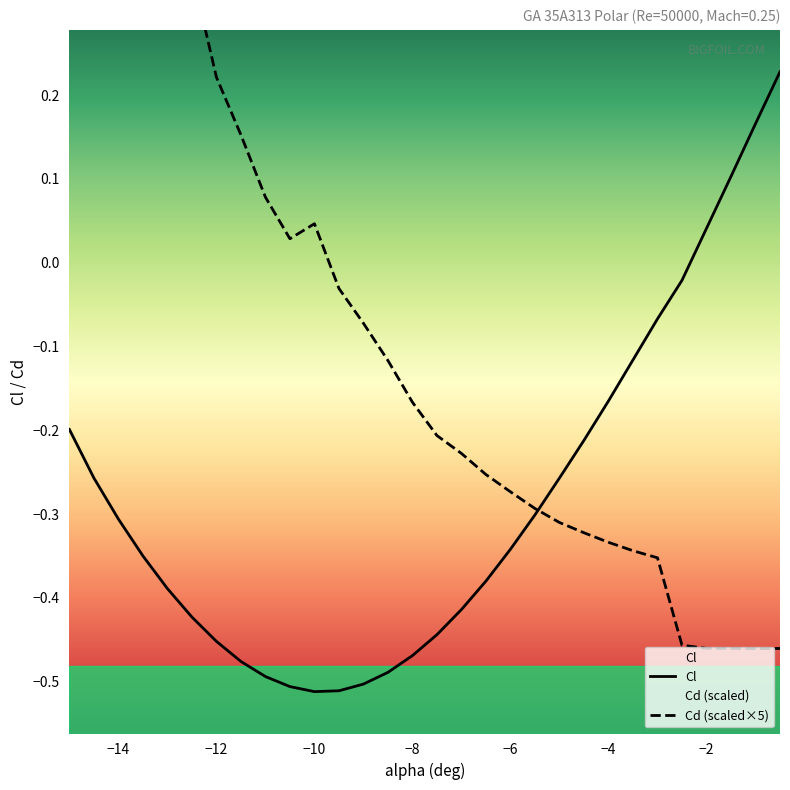

How many interior local peaks does the Cd series have?

1